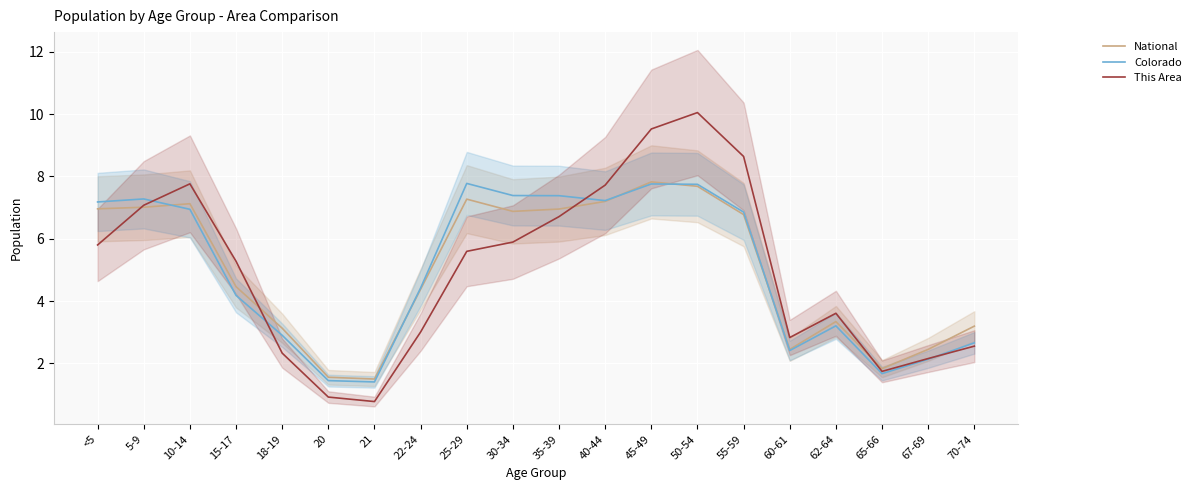

Between which two adjacent categories do Colorado and National first intersect?

5-9 and 10-14